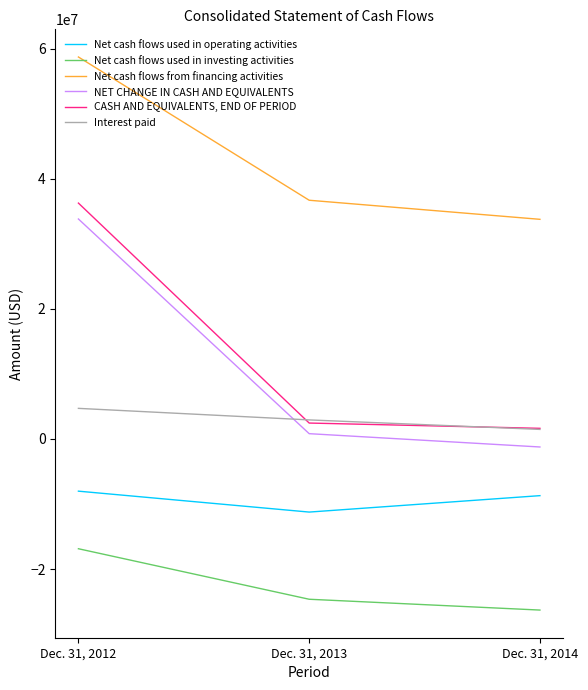

List the series in order of their peak value, highest first.

Net cash flows from financing activities, CASH AND EQUIVALENTS, END OF PERIOD, NET CHANGE IN CASH AND EQUIVALENTS, Interest paid, Net cash flows used in operating activities, Net cash flows used in investing activities